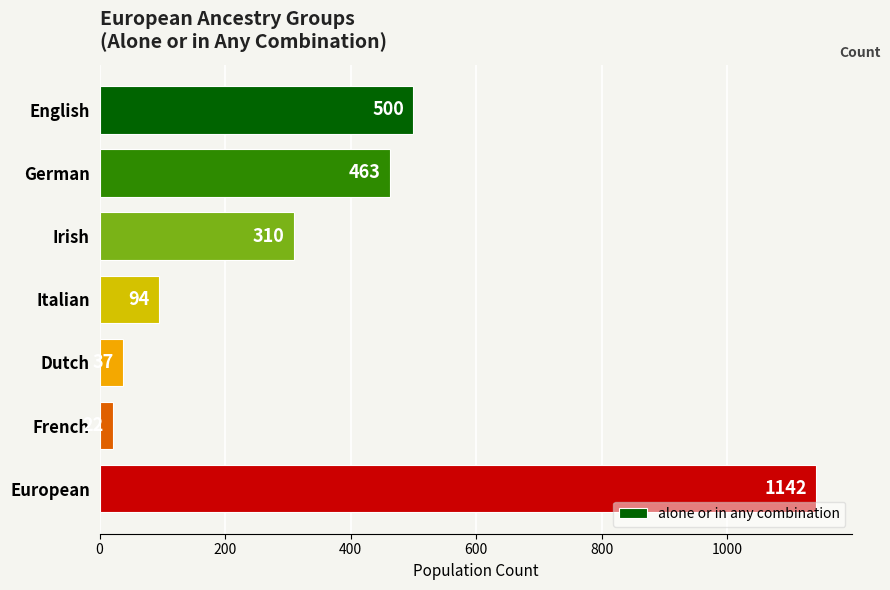

What is the label of the 7th bar from the top?

European